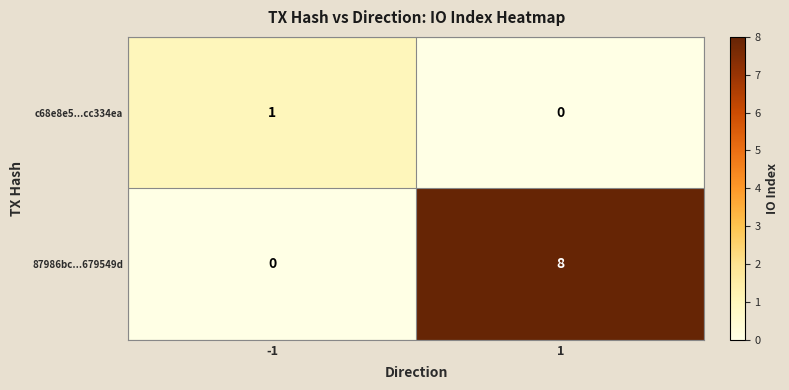

How many values in 87986bc...679549d are above zero?

1